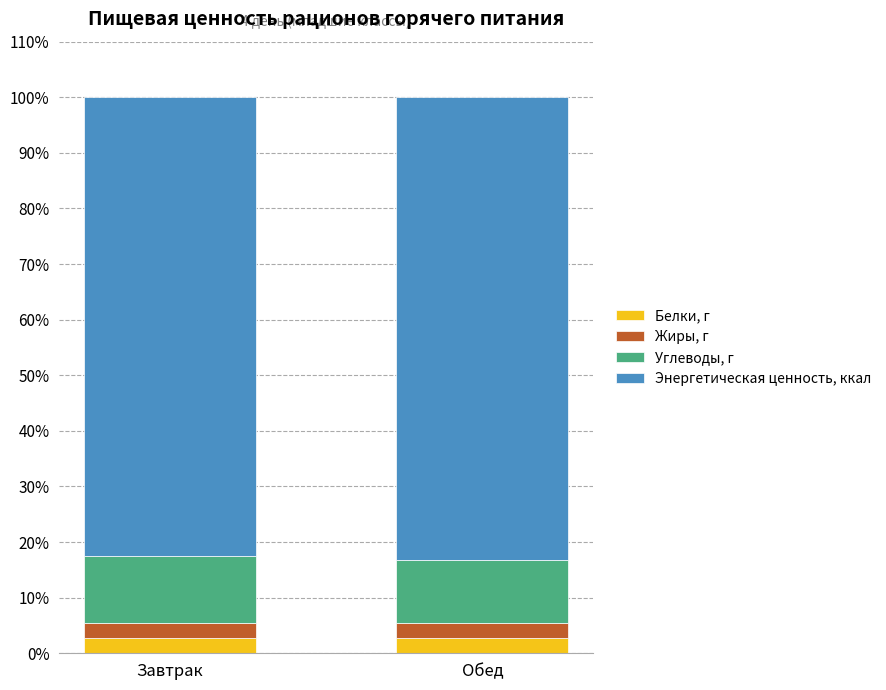

True or false: Белки, г has a value of 2.7 at Завтрак.

True